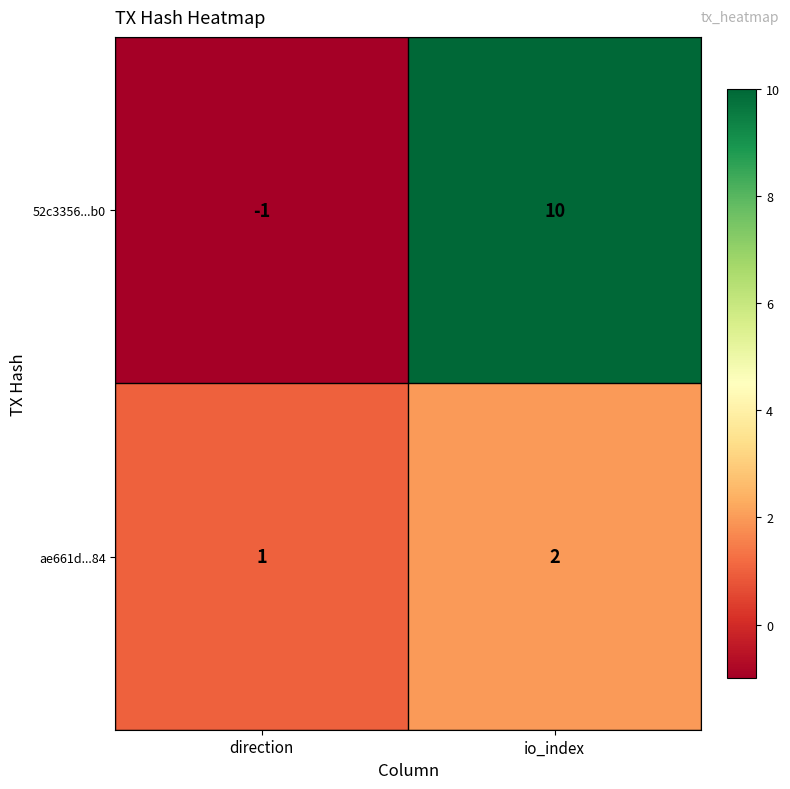

At which category is the sum across all series the highest?

io_index